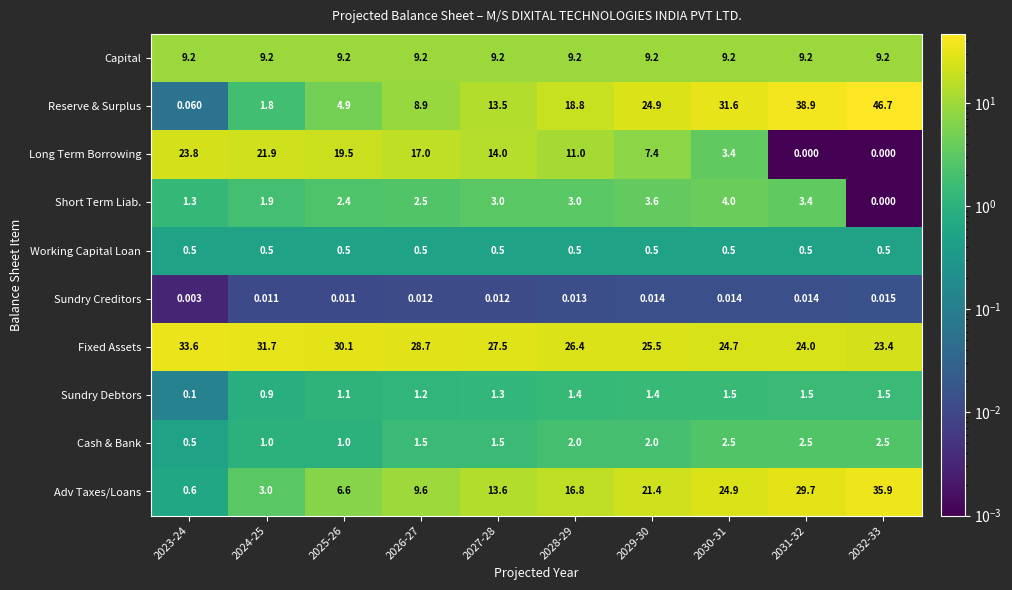

Which series has the widest spread of values?

Reserve & Surplus